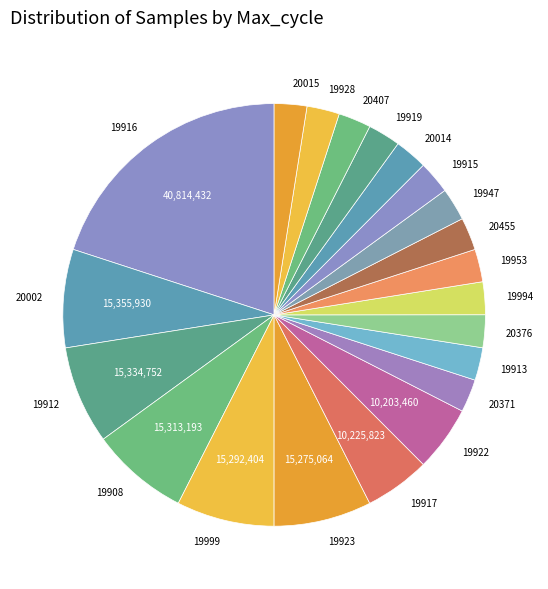

How many segments does this pie chart have?

21